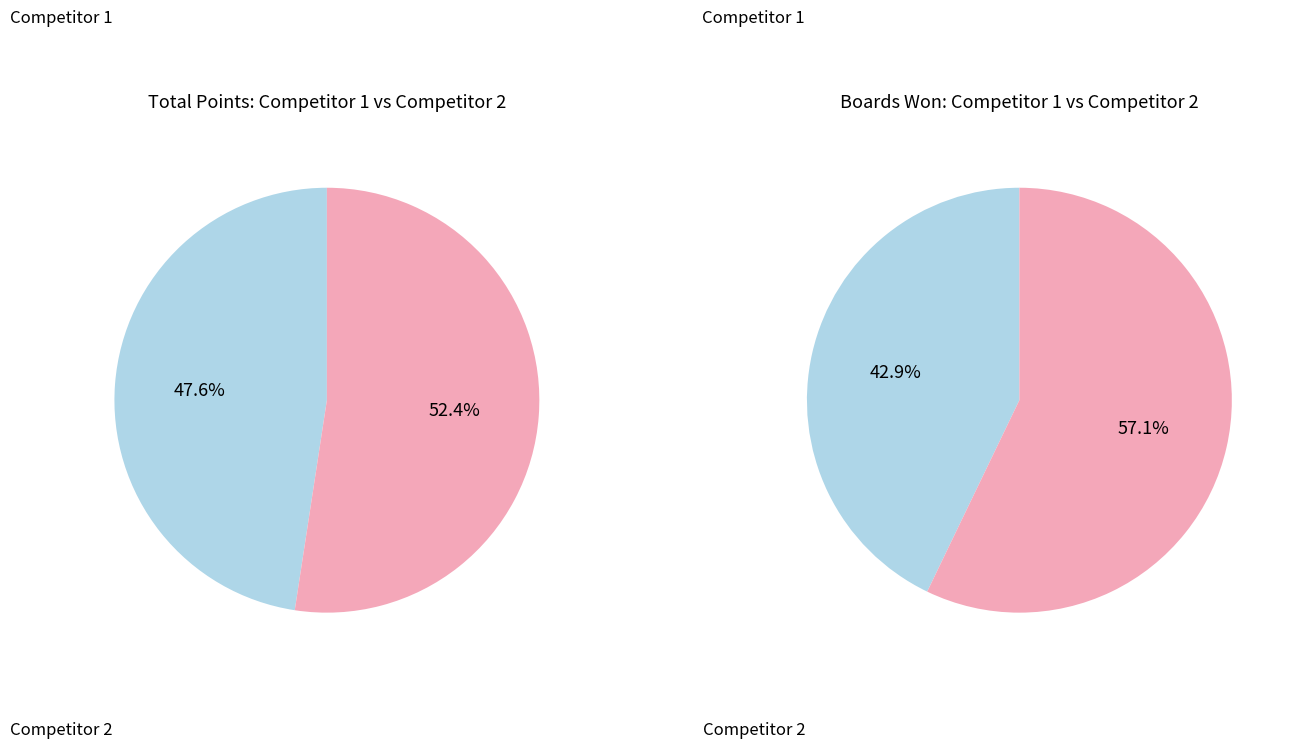

Combined, do Competitor 2 Total and 12 account for over 50%?

No